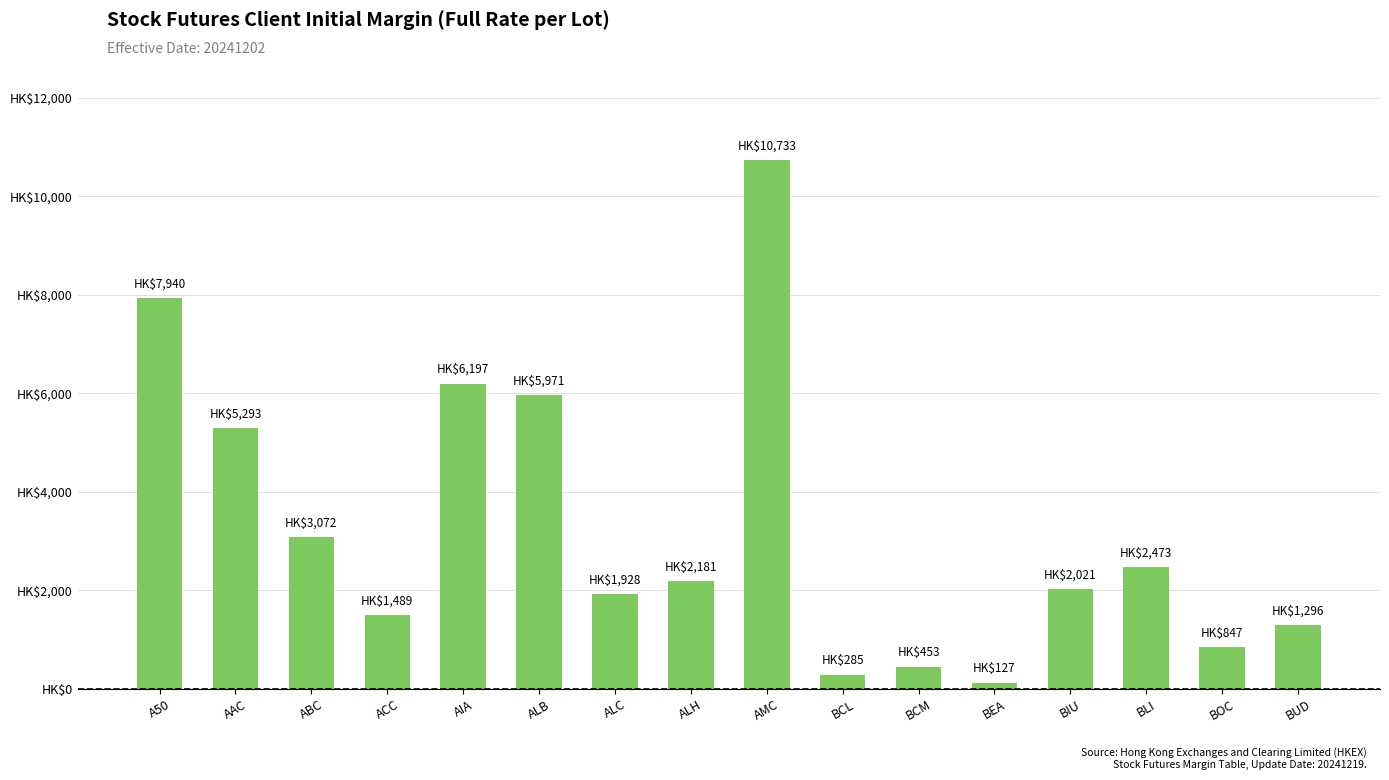

What is the change in value from ALH to BIU?

-160